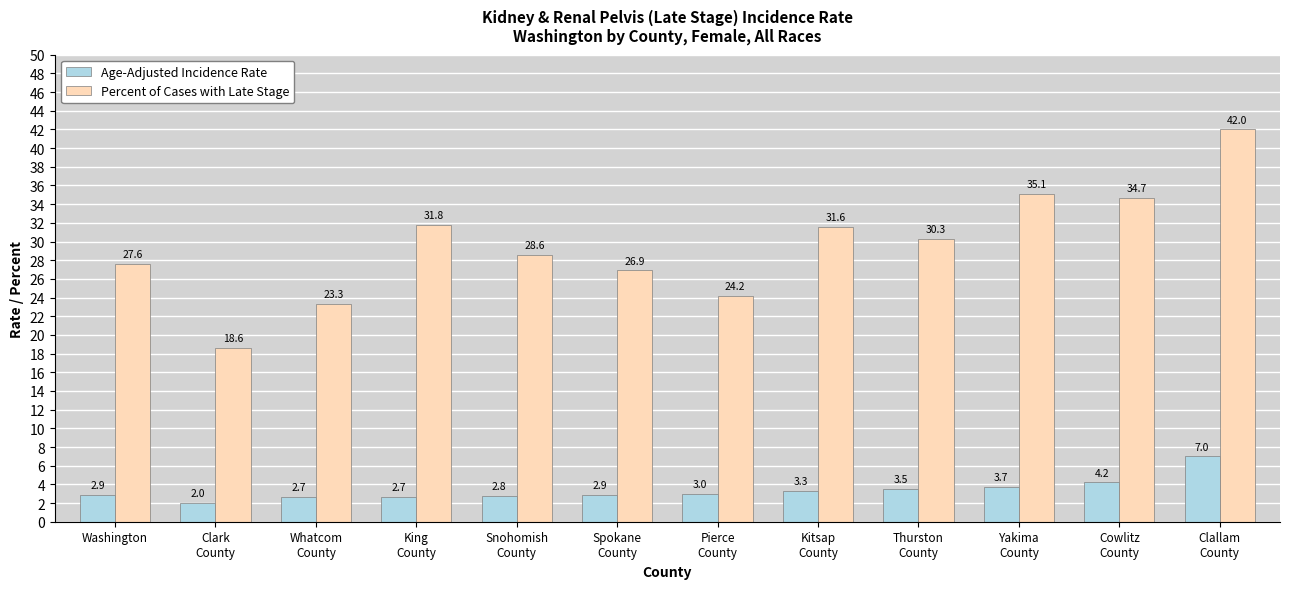

Is the value of Percent of Cases with Late Stage at Whatcom
County greater than the value of Age-Adjusted Incidence Rate at Kitsap
County?

Yes